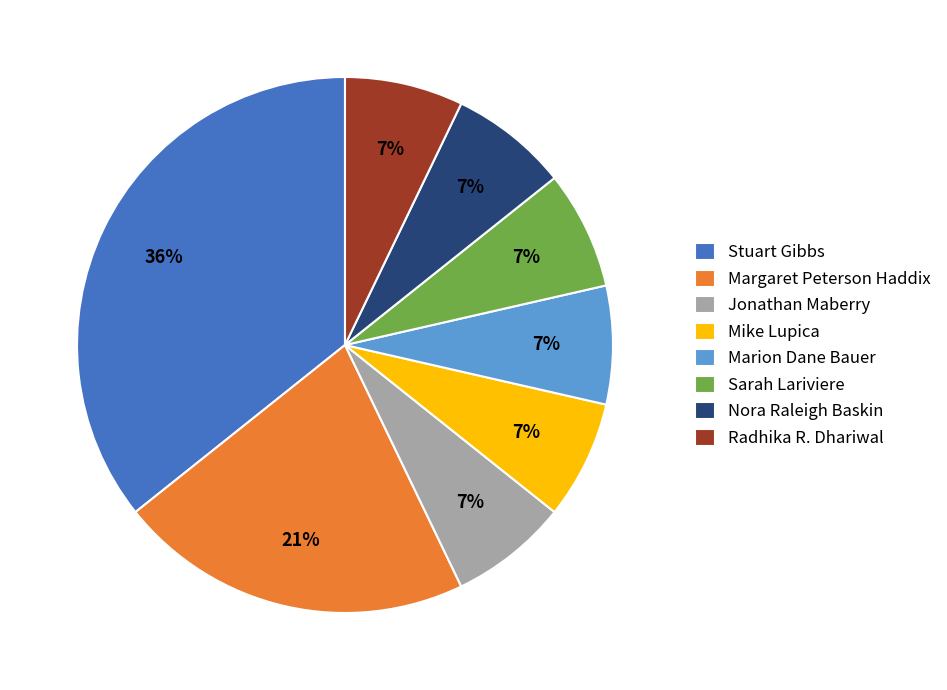

How many segments does this pie chart have?

8